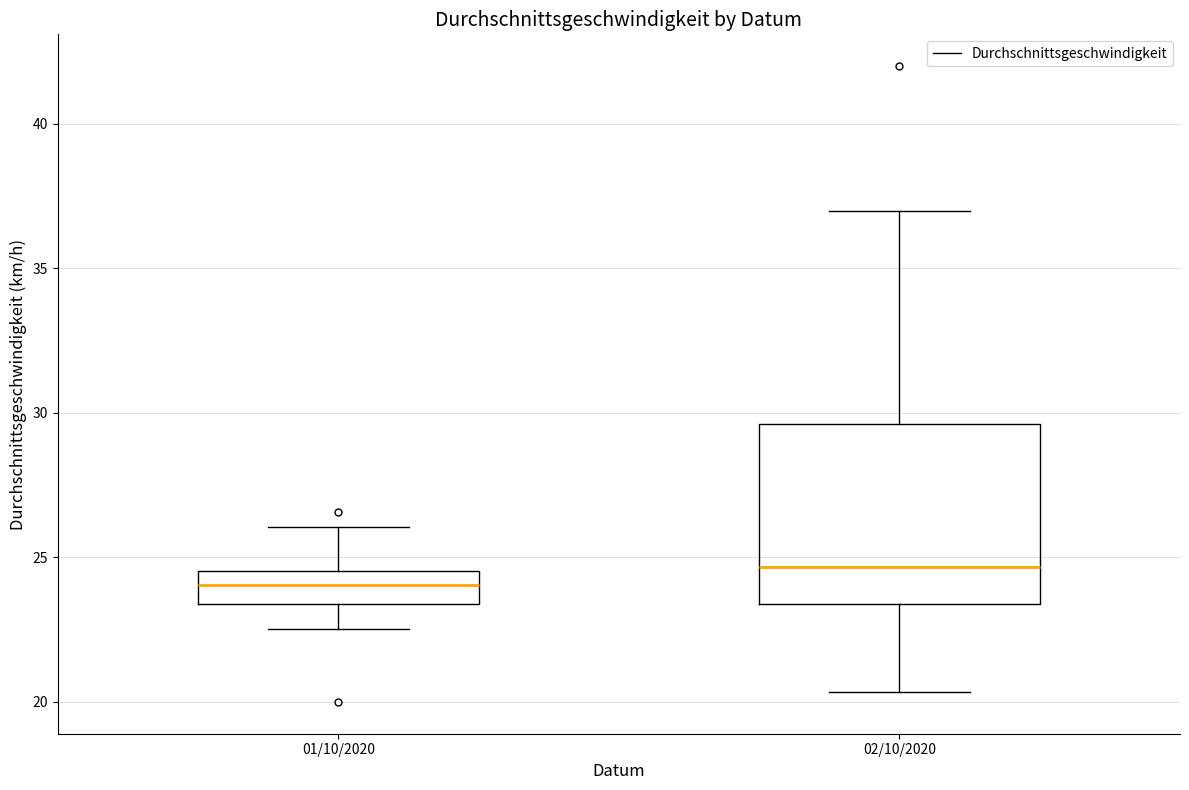

Where does the median line of the box for 01/10/2020 sit on the y-axis? The values are not printed on the chart, so give them approximately, as read against the axis.

24.0